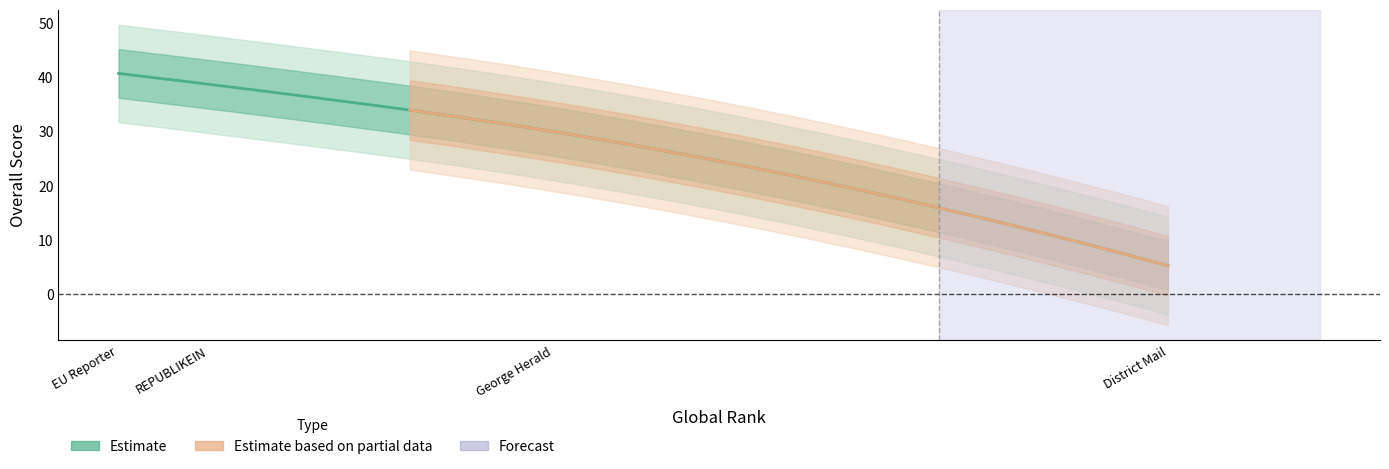

Approximately how many times larger is the value at REPUBLIKEIN compared to District Mail?

7.4